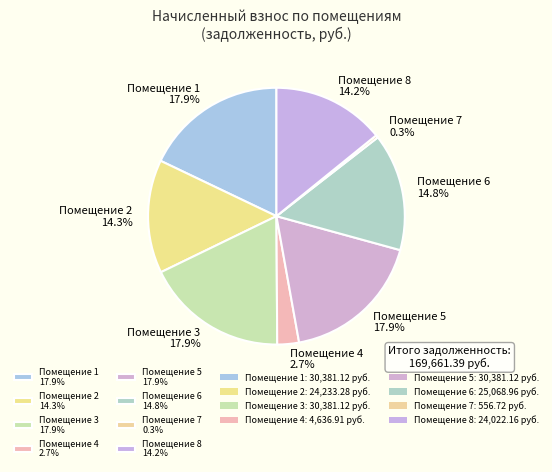

Does any single category account for the majority?

No